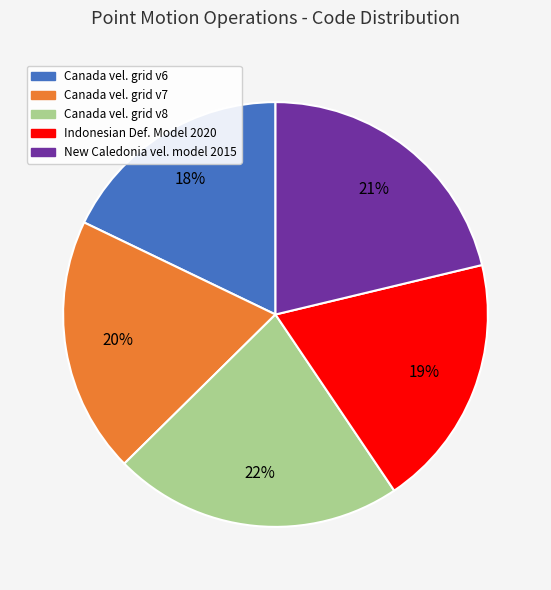

Approximately how many times larger is the value at Canada vel. grid v6 compared to Indonesian Def. Model 2020?

0.9